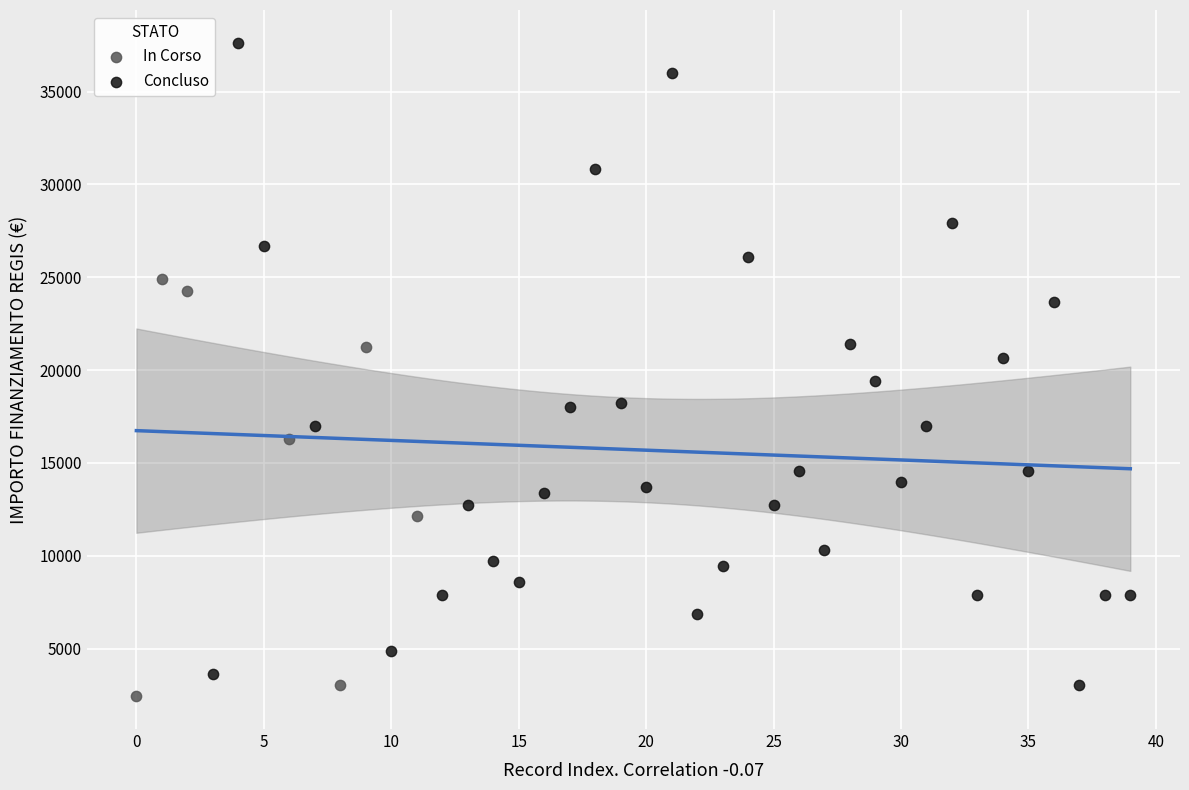

Which series has the widest spread of Y values?

Concluso